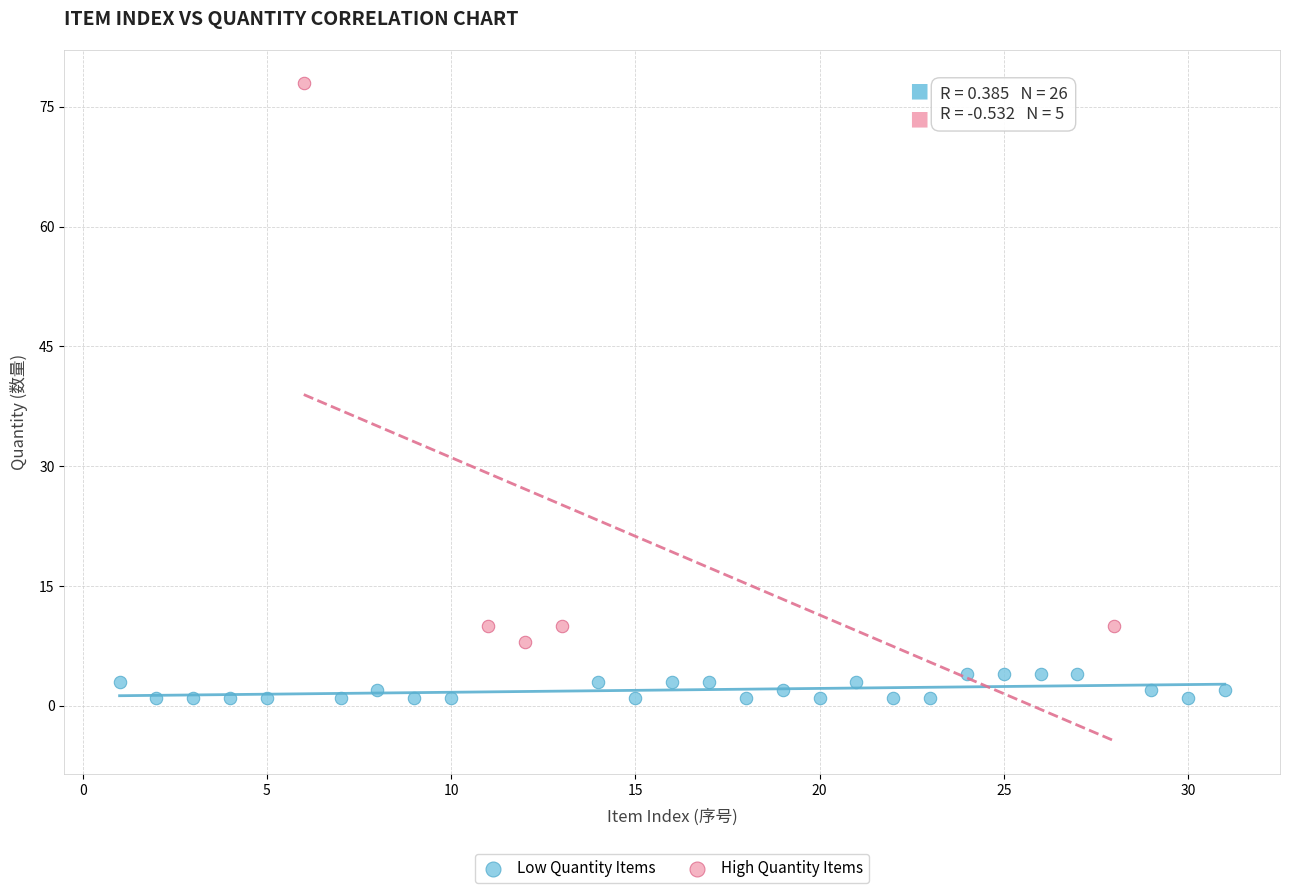

Which series reaches the maximum Y coordinate?

High Quantity Items